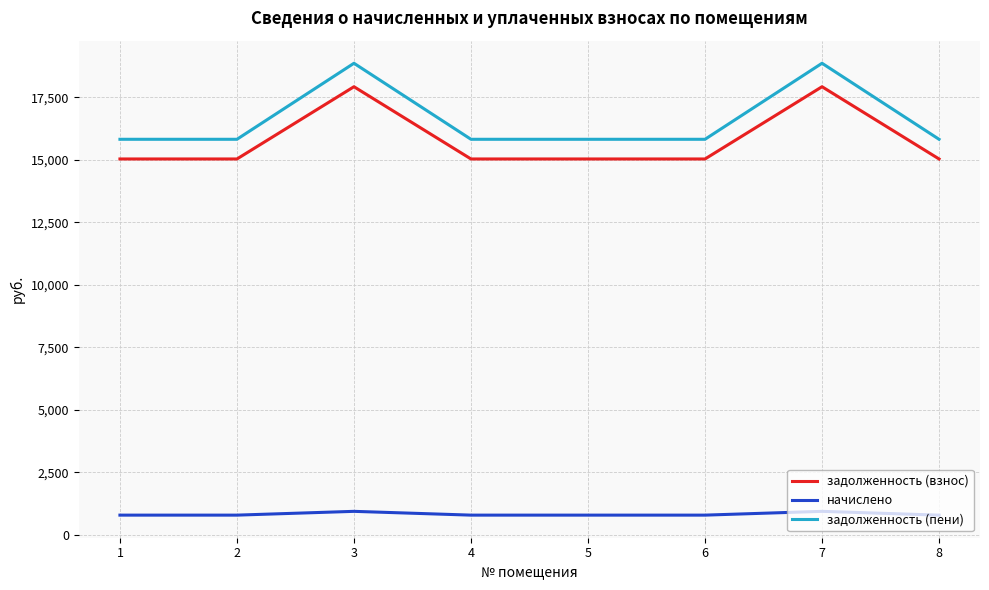

What are all the series names shown in the legend?

задолженность (взнос), начислено, задолженность (пени)